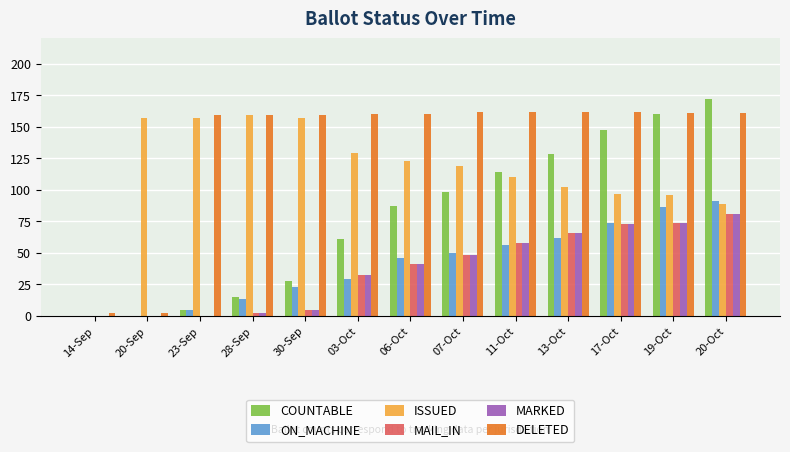

Is the value of ON_MACHINE at 30-Sep greater than the value of COUNTABLE at 20-Oct?

No